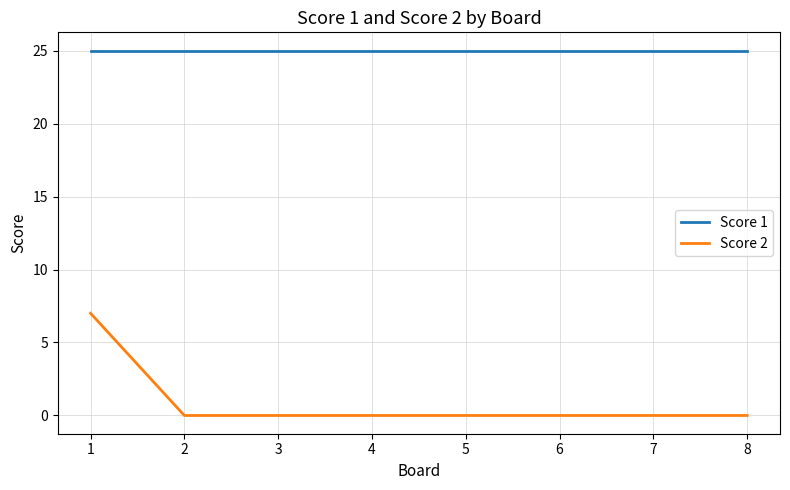

True or false: Score 2 and Score 1 intersect in this chart.

False